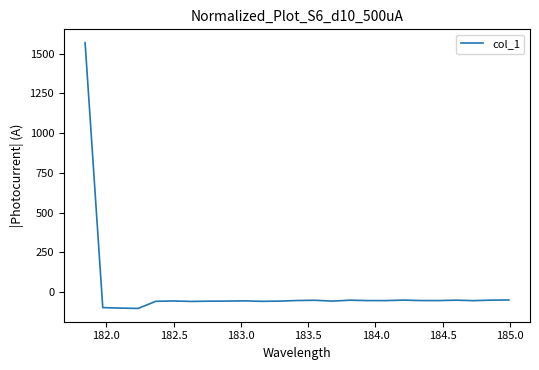

How many values are above zero?

1